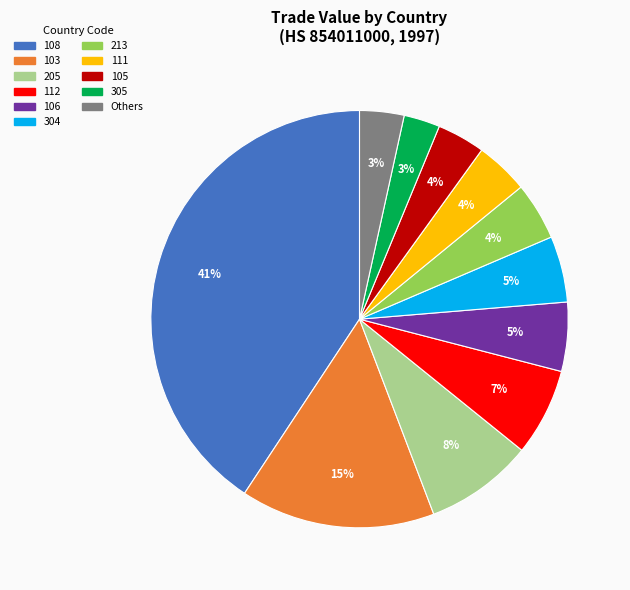

Does any single category account for the majority?

No